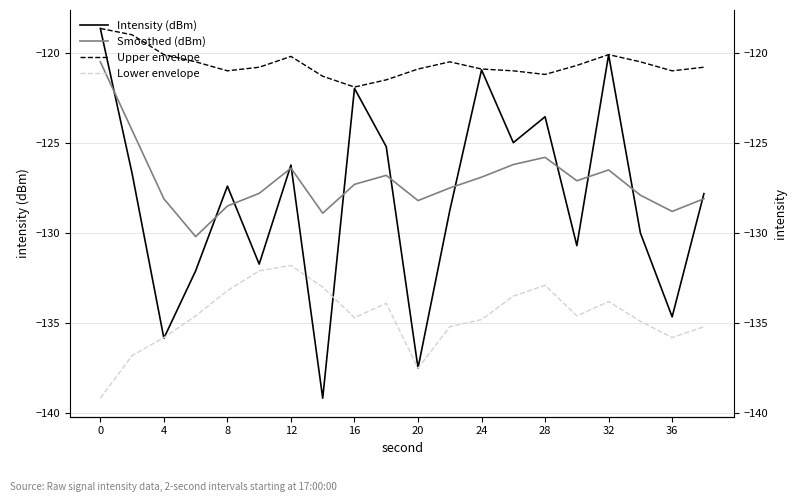

How many data points in Upper envelope are less than -120?

18